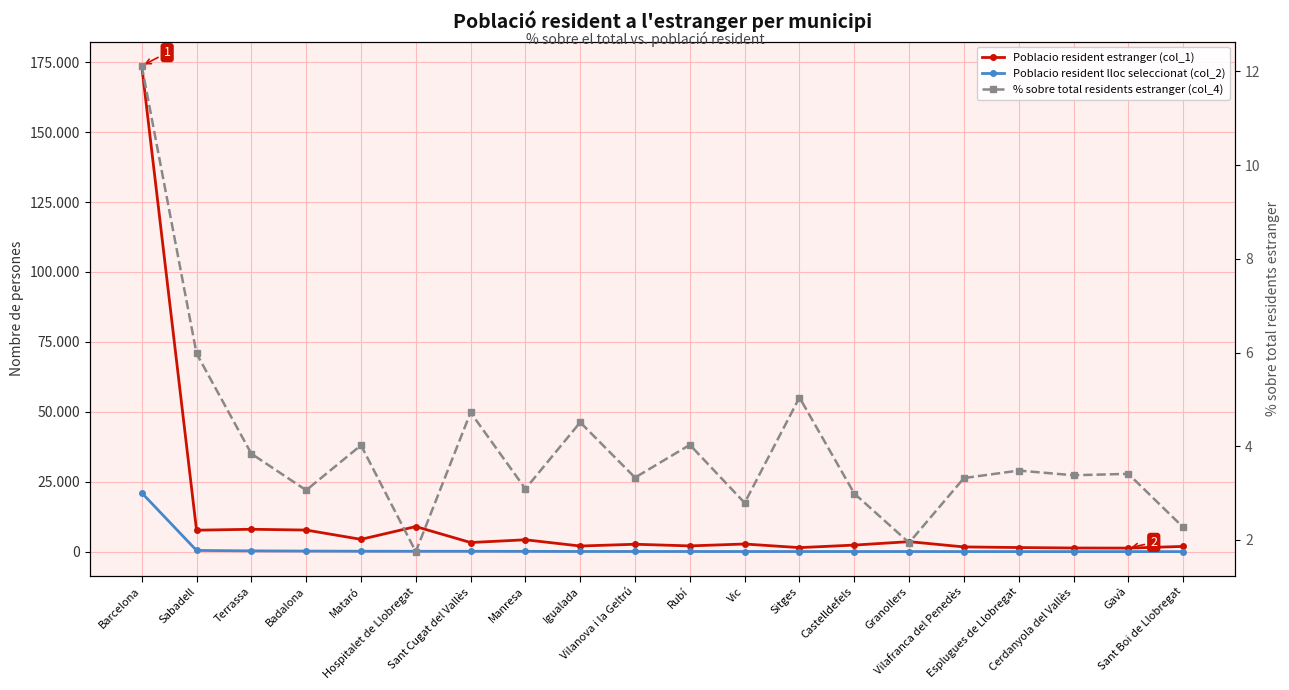

Where is Poblacio resident estranger (col_1) nearest to the value 87489?

Hospitalet de Llobregat